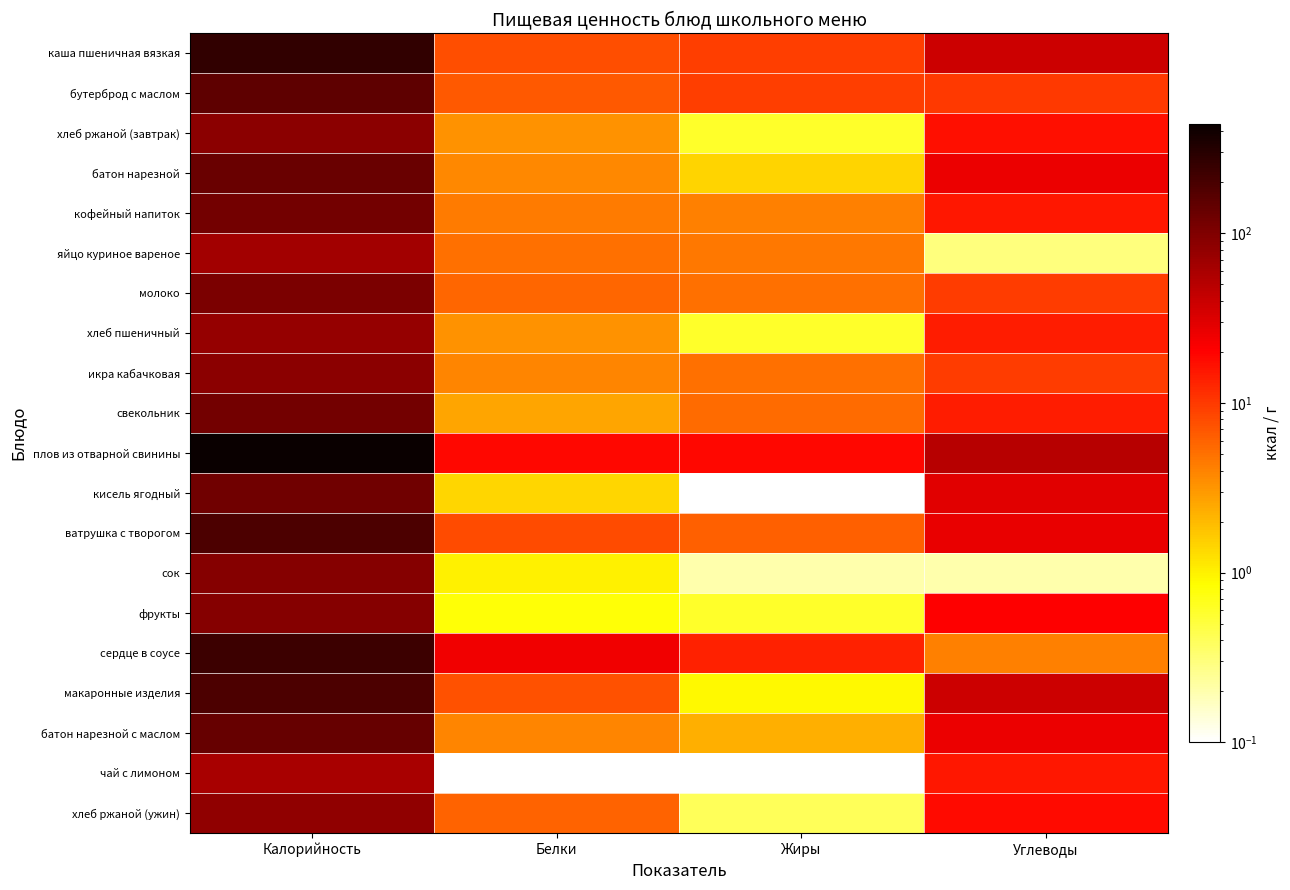

Which series has the largest total across all categories?

плов из отварной свинины